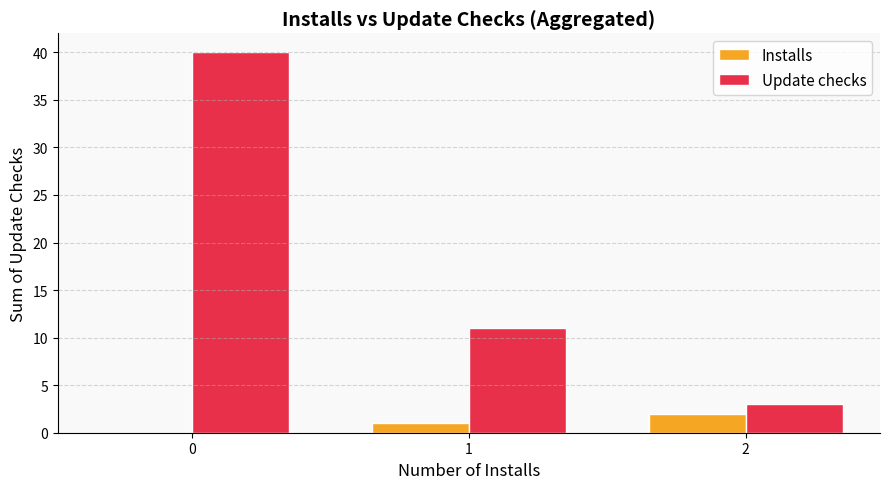

What is the sum of all Update checks values?

54